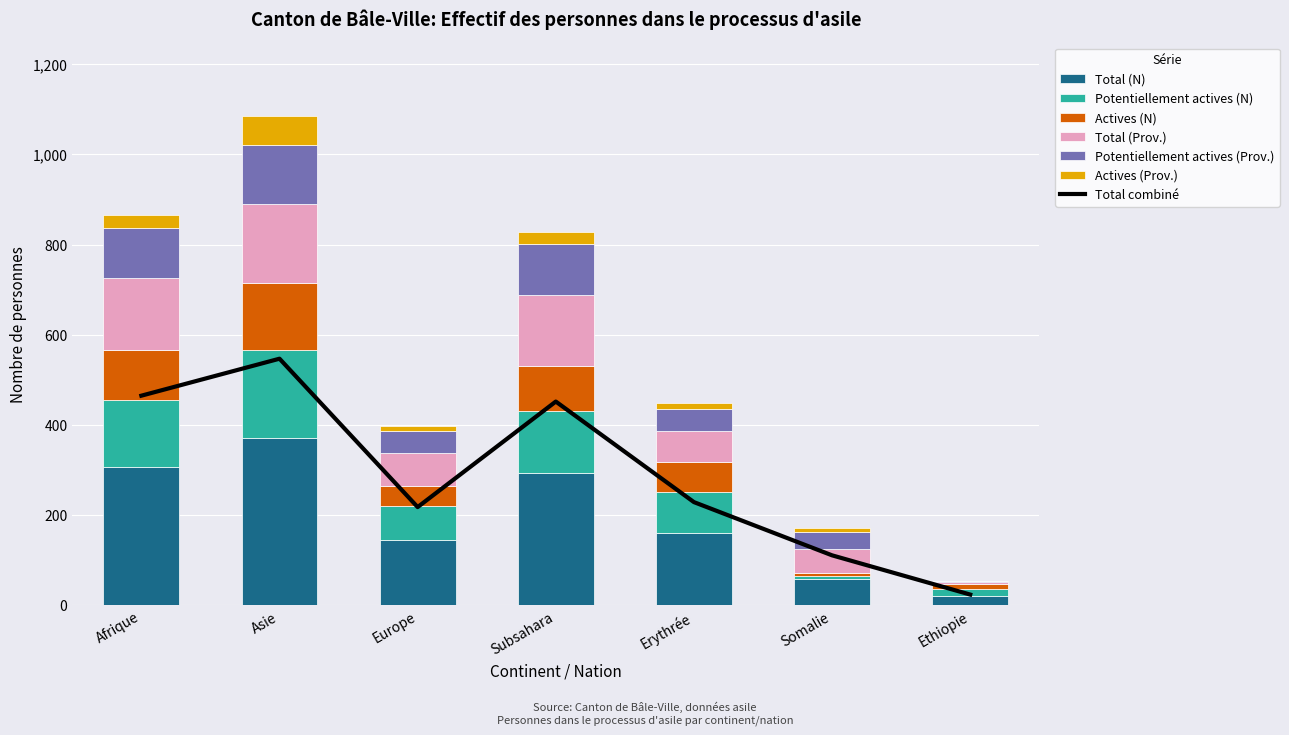

The value of Total (N) at Asie is 588. True or false?

False